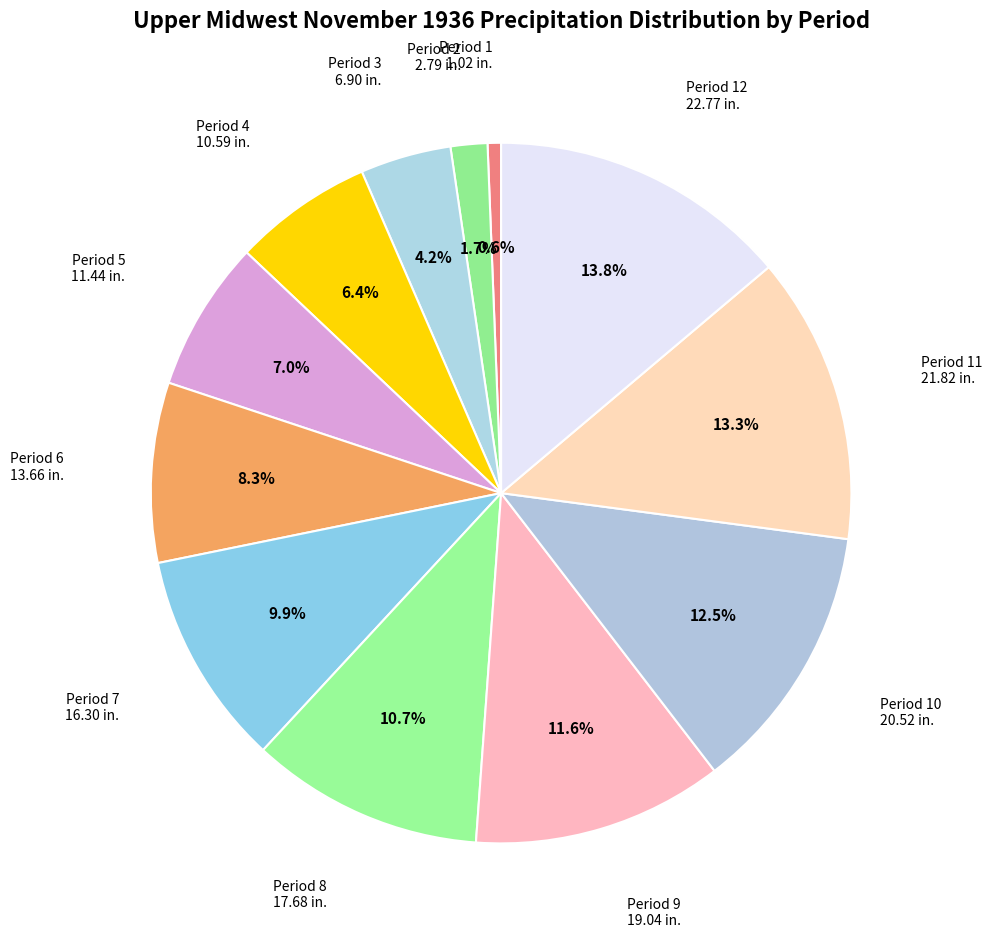

True or false: Period 3 accounts for 9% of the total.

False